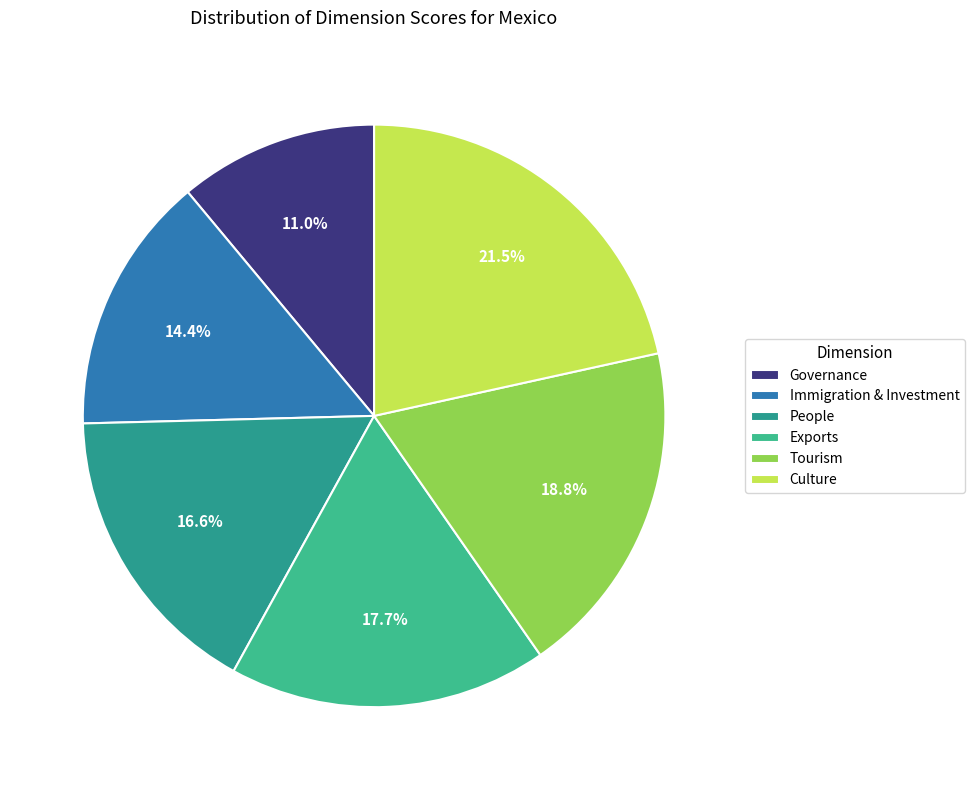

Count the number of slices in the pie.

6